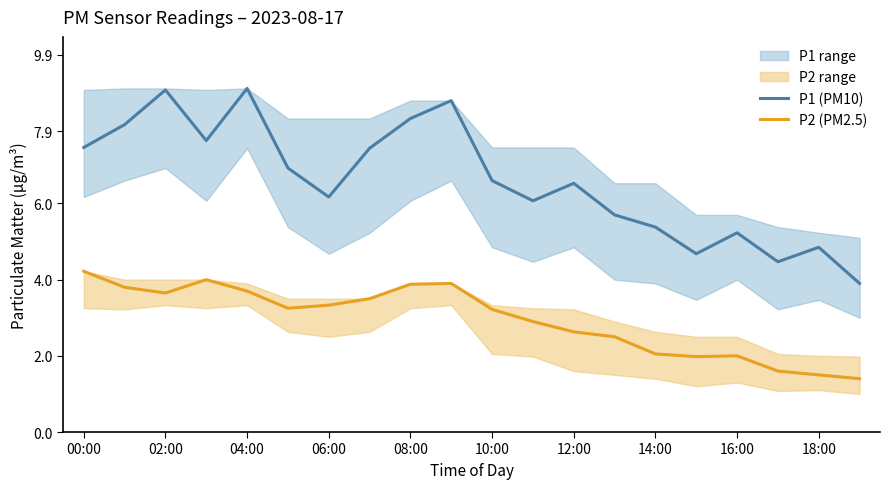

Is the value of P2 (PM2.5) at 16:00 greater than the value of P1 (PM10) at 18:00?

No